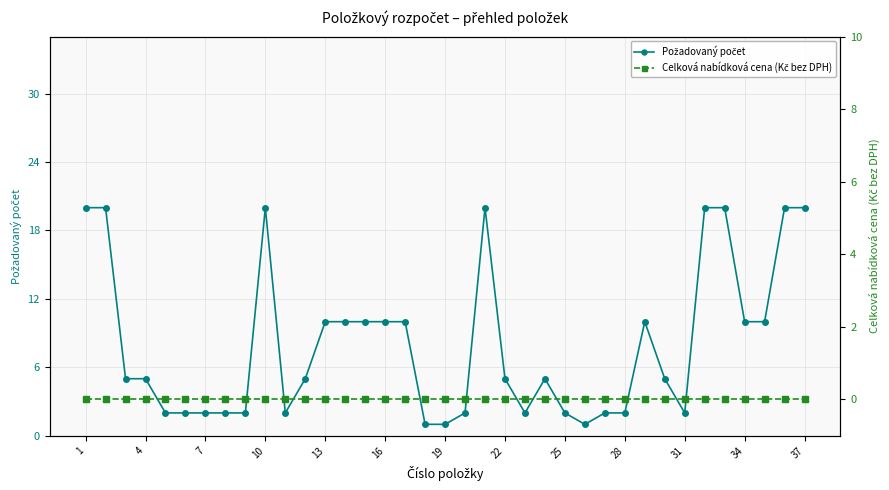

What is the difference between the maximum and minimum values in the Požadovaný počet series?

19